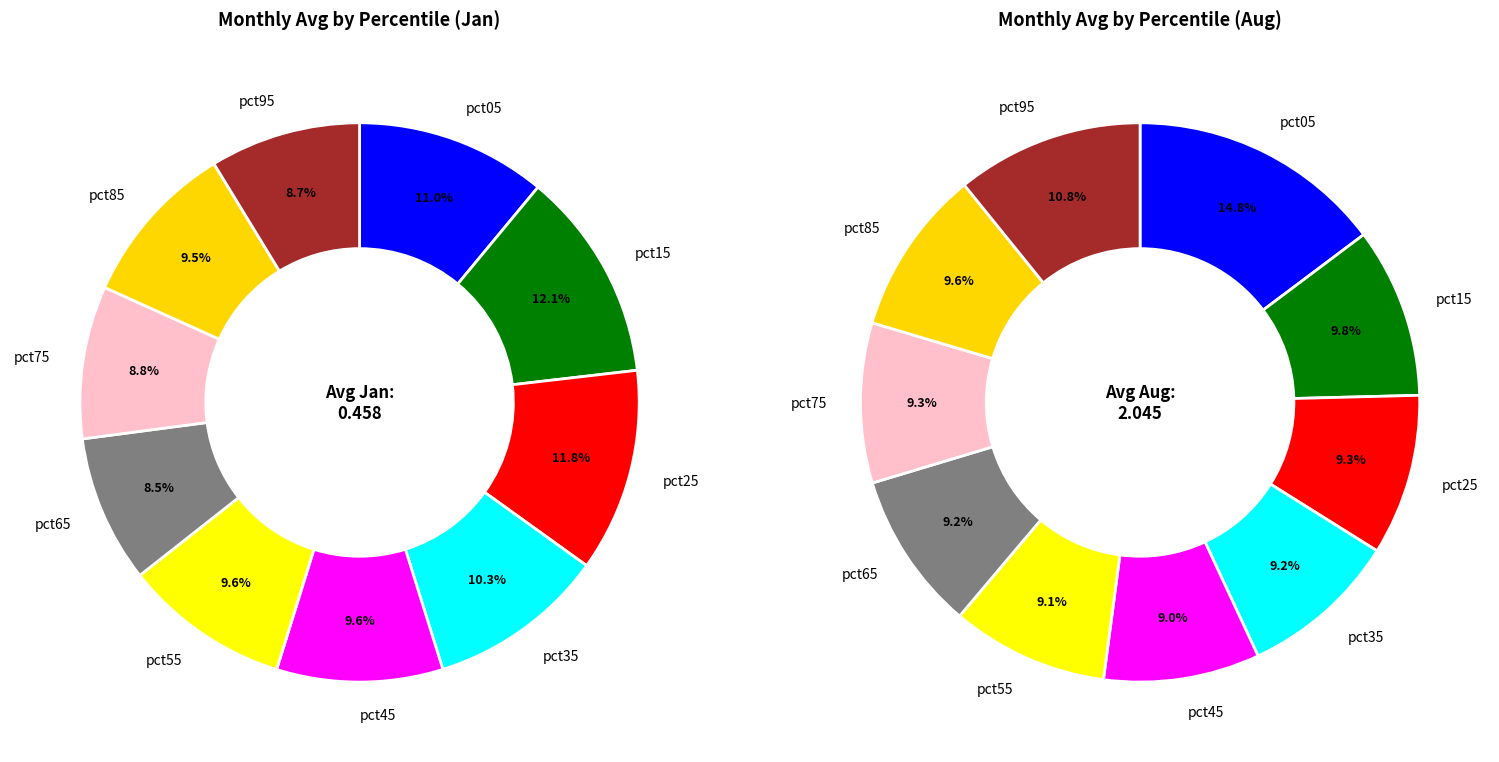

To the nearest percent, what is the difference between the pct25 and pct05 slice percentages?

5%